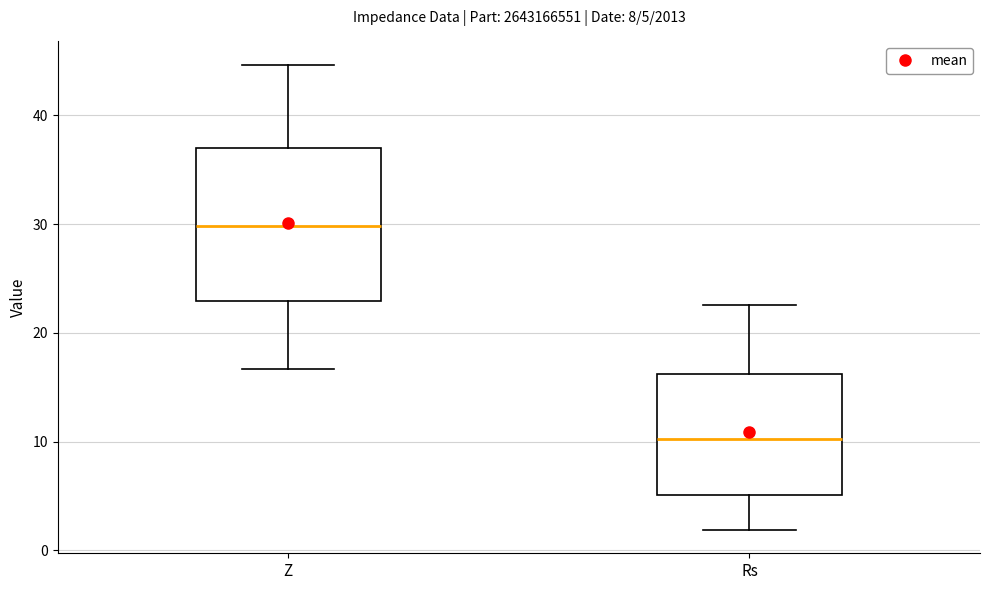

Which box has the highest median line?

Z